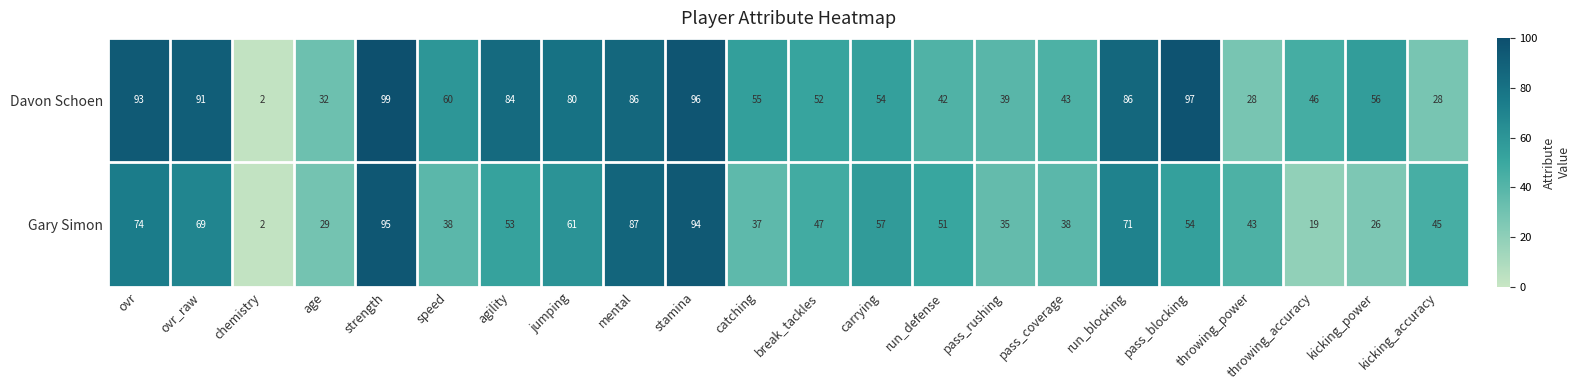

Which category has the lowest value across all series?

chemistry